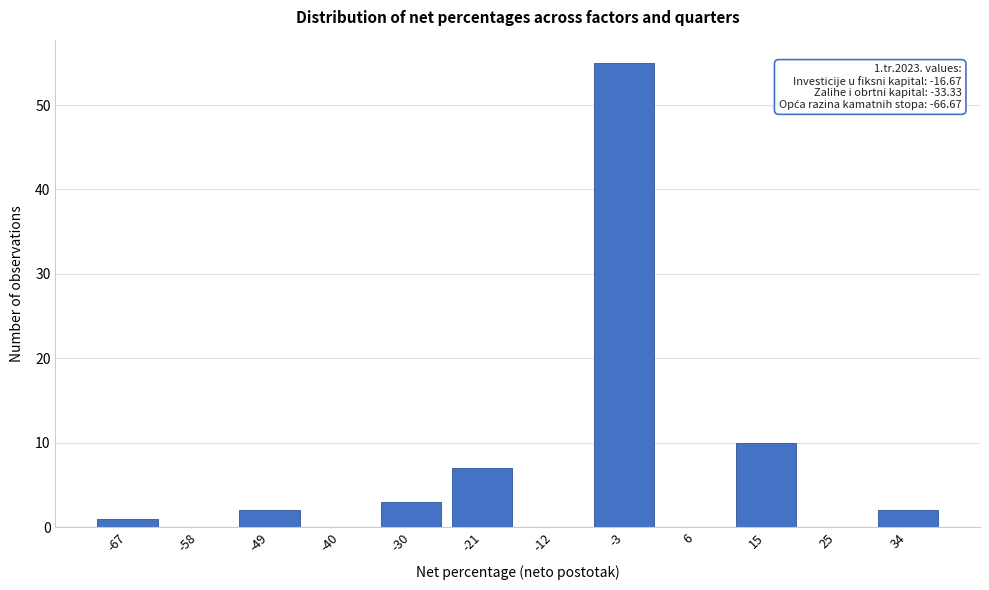

Reading left to right, what are all the values shown in this chart?

-67=1	-58=0	-49=2	-40=0	-30=3	-21=7	-12=0	-3=55	6=0	15=10	25=0	34=2